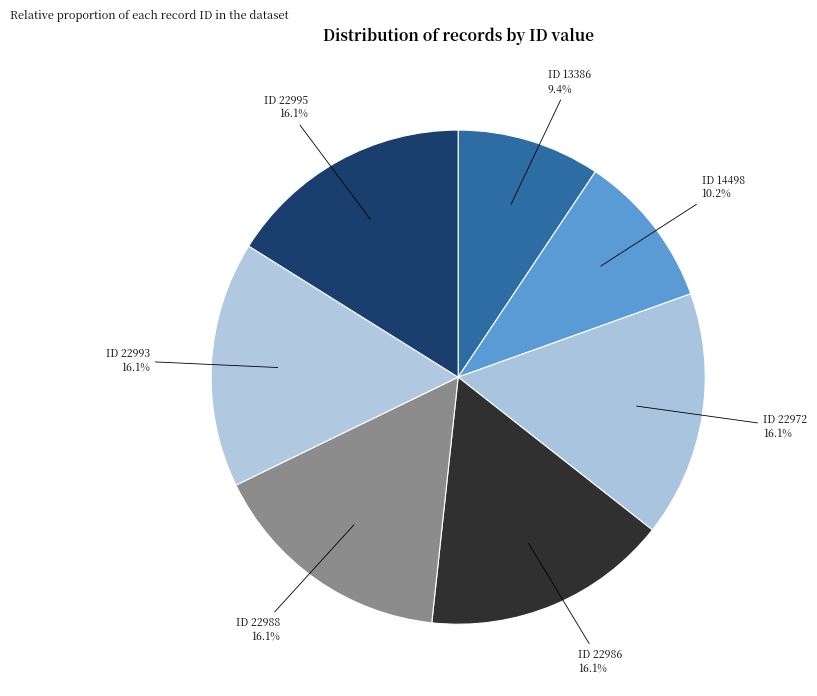

Between ID 13386 and ID 22993, which is larger?

ID 22993